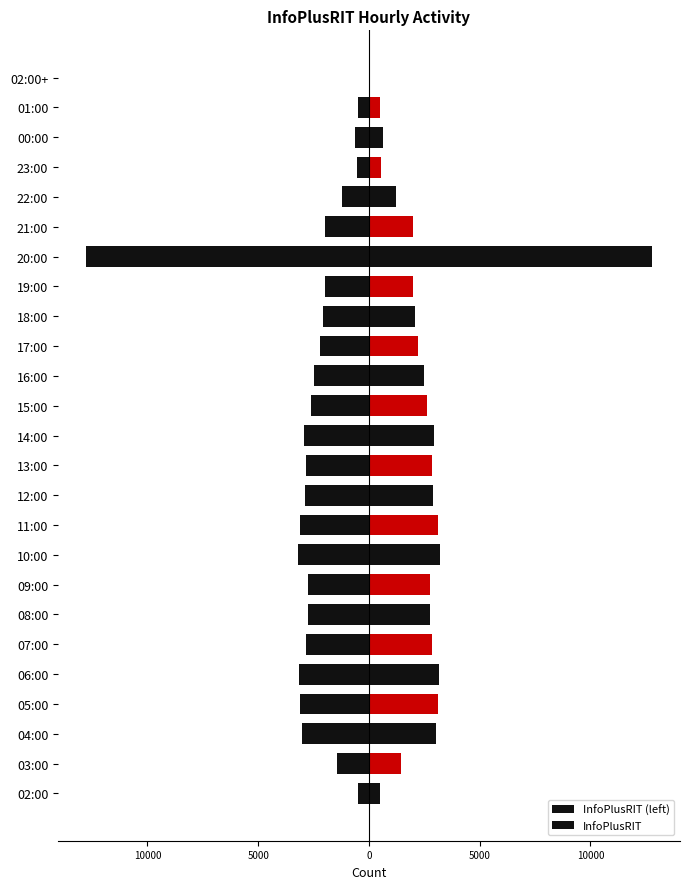

How many data points does each series have?

25